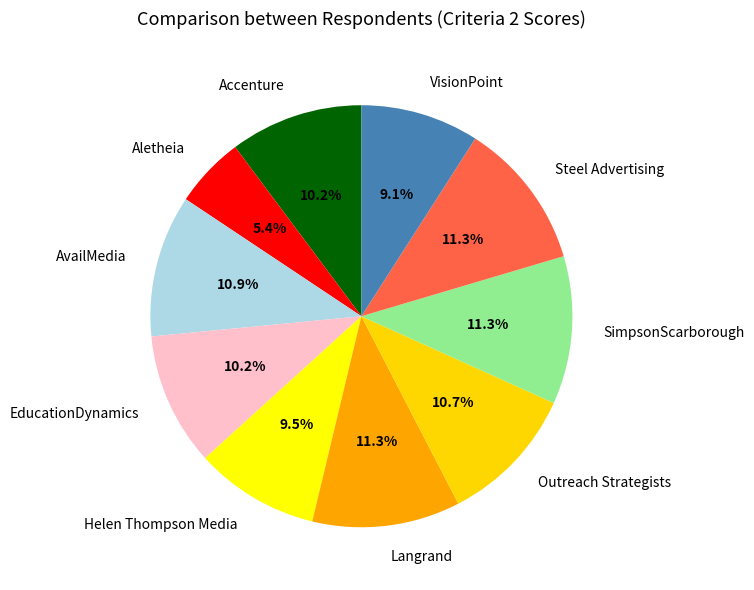

Does AvailMedia represent more than half of the total?

No